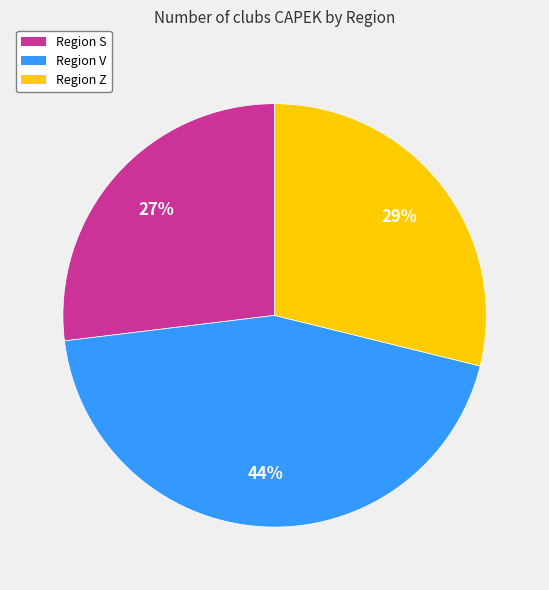

To the nearest percent, what is the difference between the largest and smallest slice percentages?

17%